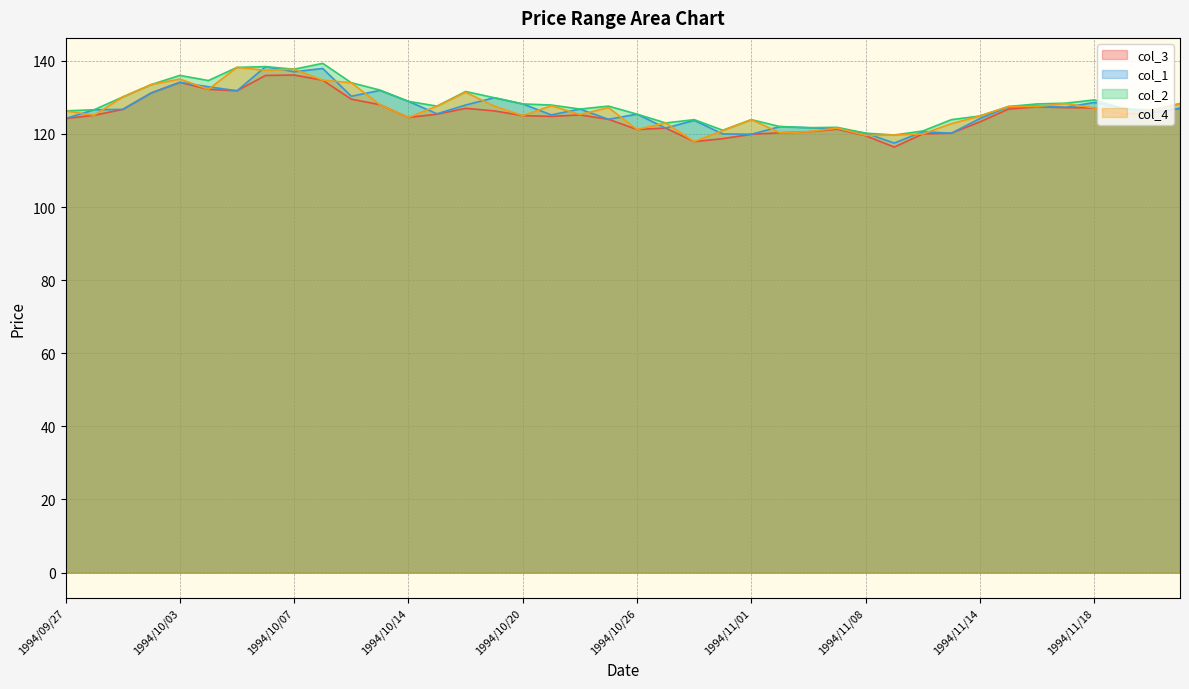

True or false: col_1 has a value of 126.6 at 1994/09/28.

True